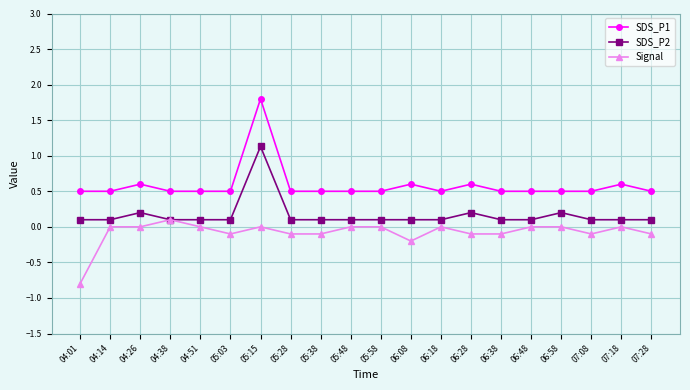

At which category does the chart reach its peak across all series?

05:15